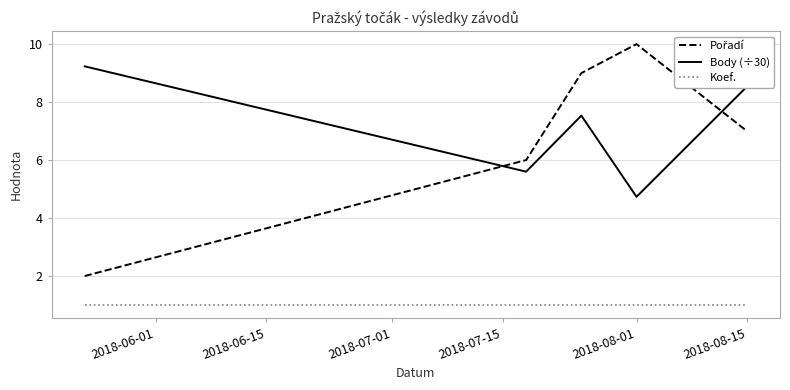

What is the difference between the maximum and minimum values in the Body (÷30) series?

4.5